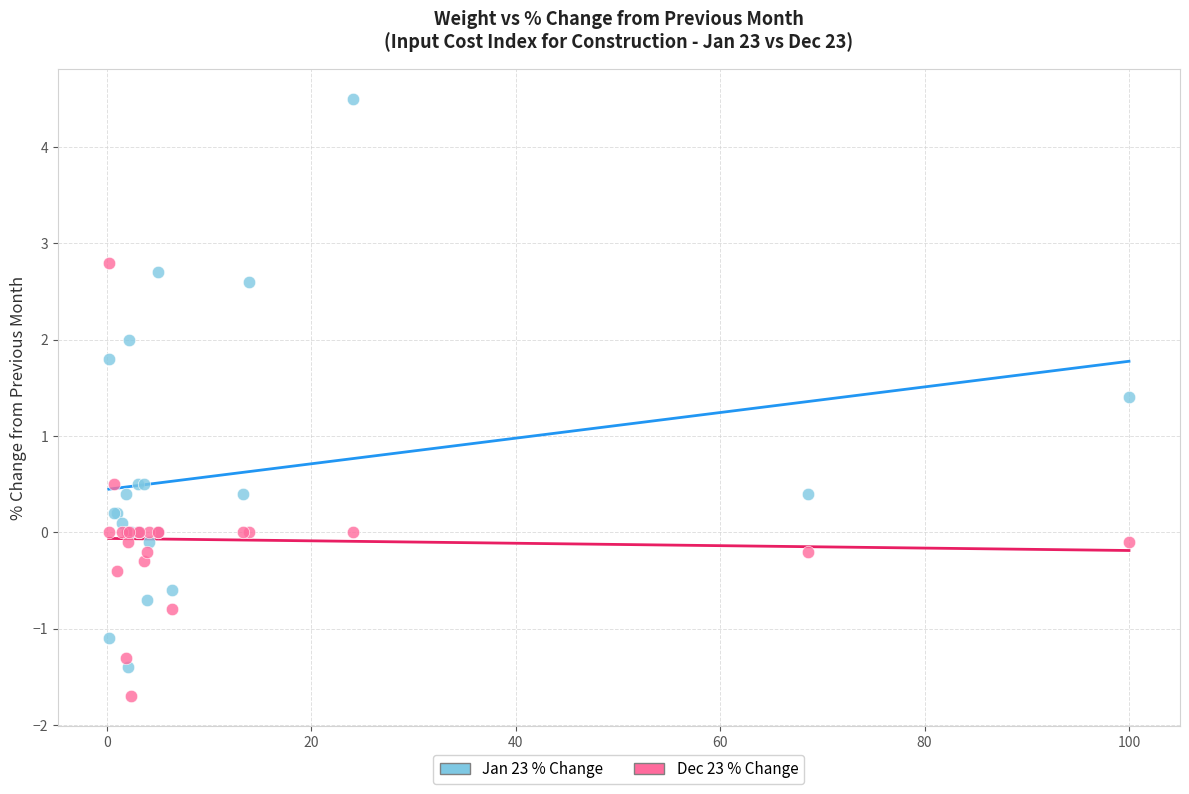

Which series has the largest Y range (max minus min)?

Jan 23 % Change